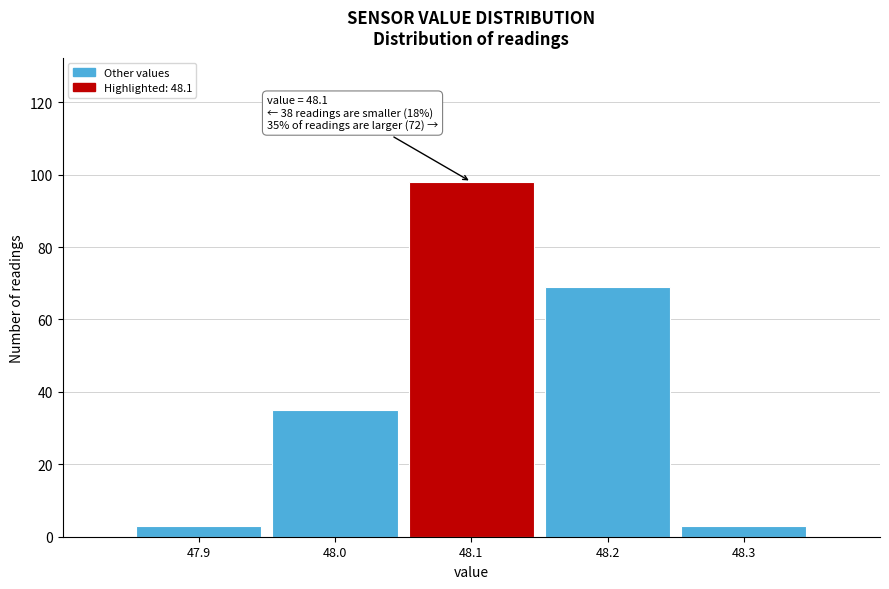

Over which range of the x-axis is the bar tallest?

48.05 to 48.15